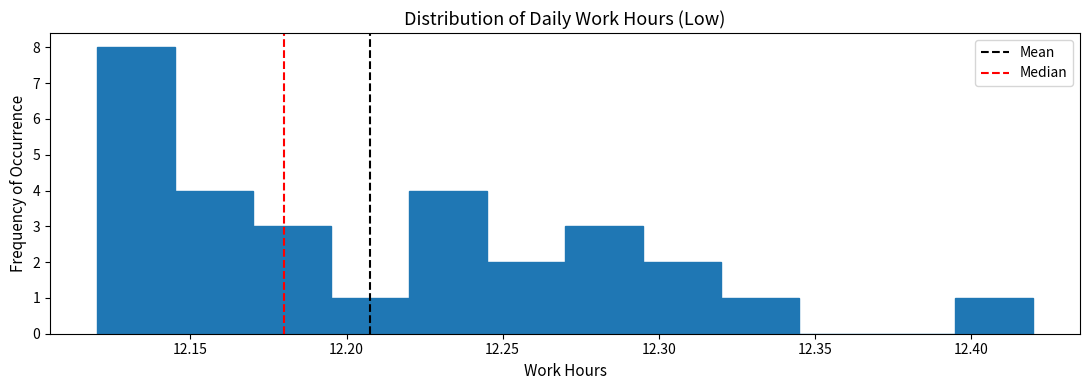

Reading left to right, list every bar in this chart as the range it spans on the x-axis followed by its height. The values are not printed on the chart, so give them approximately, as read against the axis.

12.120 to 12.145: 8
12.145 to 12.170: 4
12.170 to 12.195: 3
12.195 to 12.220: 1
12.220 to 12.245: 4
12.245 to 12.270: 2
12.270 to 12.295: 3
12.295 to 12.320: 2
12.320 to 12.345: 1
12.345 to 12.370: 0
12.370 to 12.395: 0
12.395 to 12.420: 1